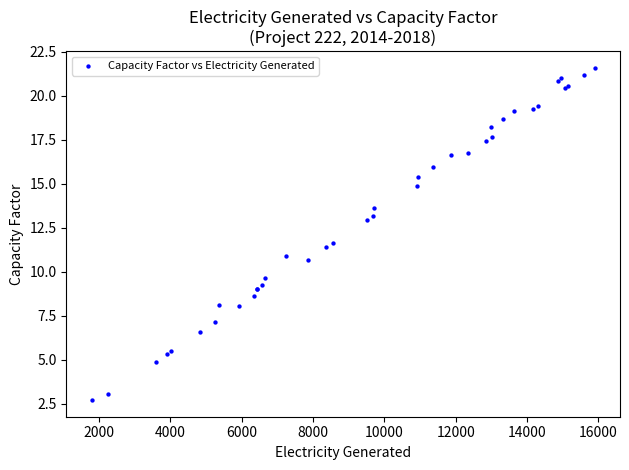

What Y value in the scatter plot is closest to 12?

11.6